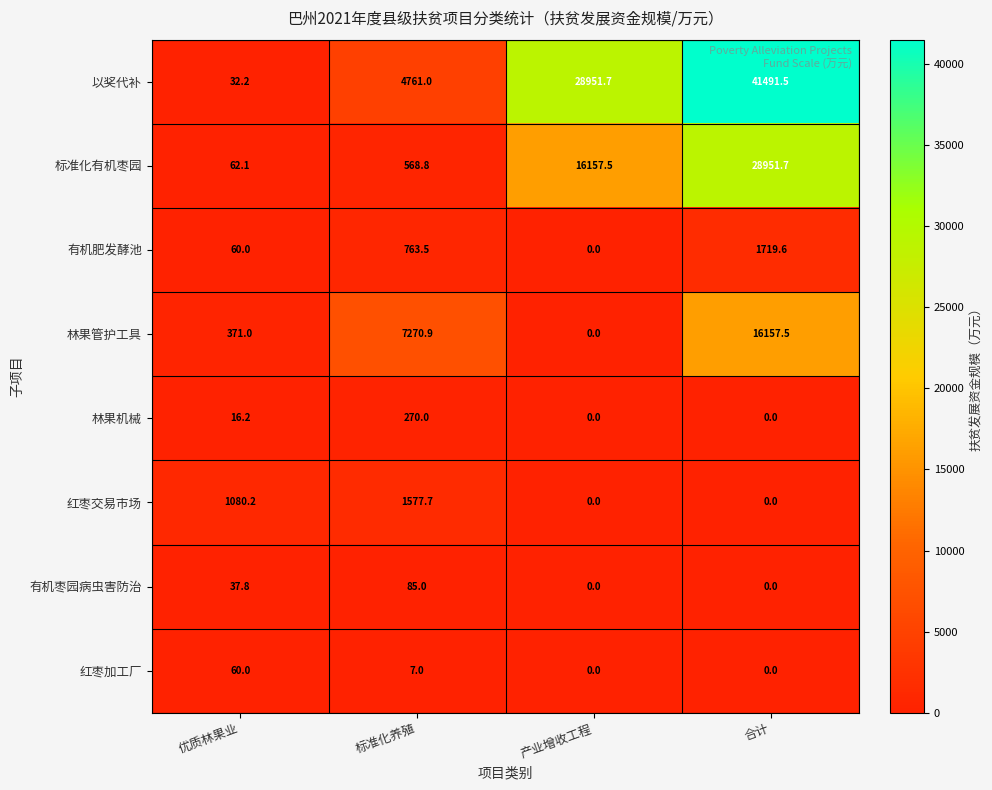

True or false: 红枣加工厂 has a value of 37.1 at 优质林果业.

False